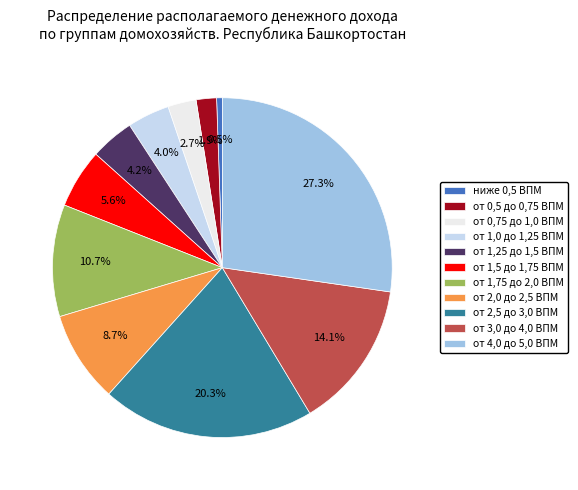

To the nearest percent, what portion does от 3,0 до 4,0 ВПМ represent?

14%